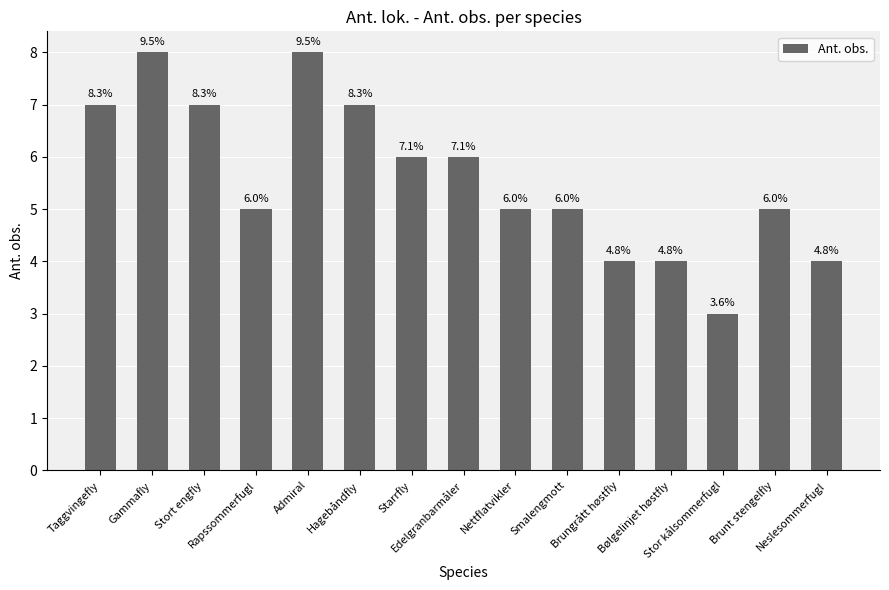

How many bars are there in total?

15